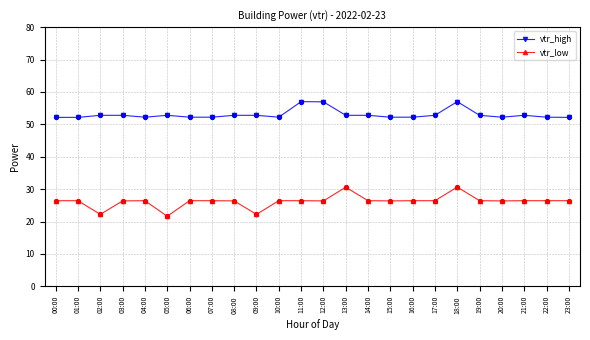

What are all the series names shown in the legend?

vtr_high, vtr_low